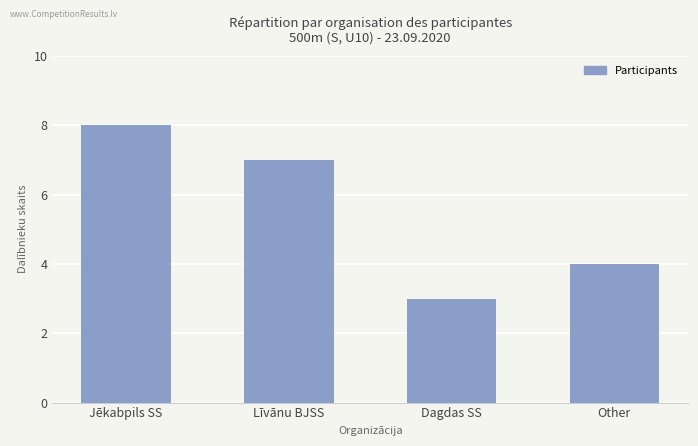

What is the value of the 3rd bar from the left?

3